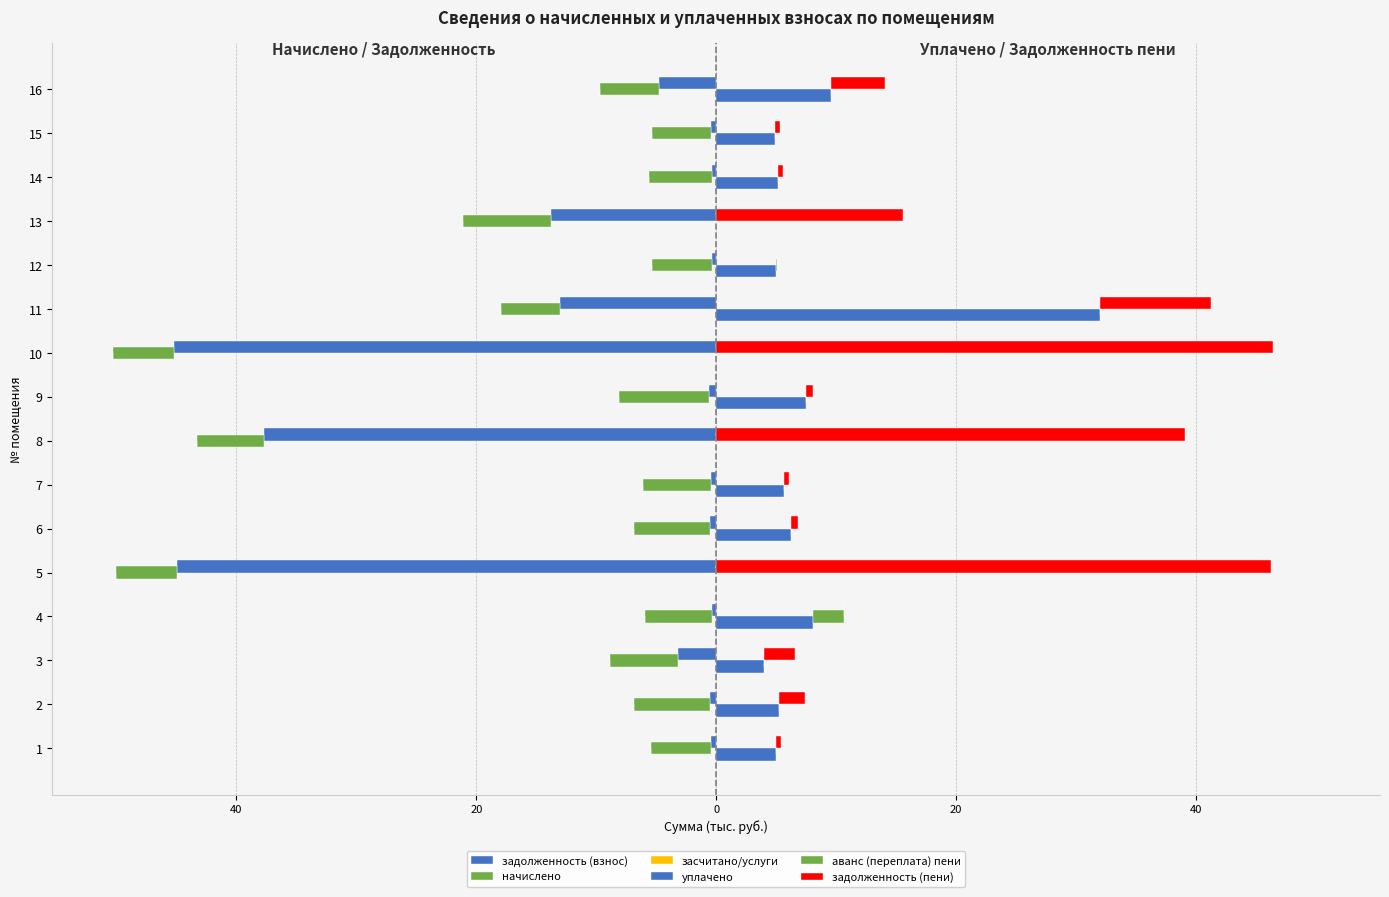

Which series has the largest range (max minus min)?

задолженность (пени)